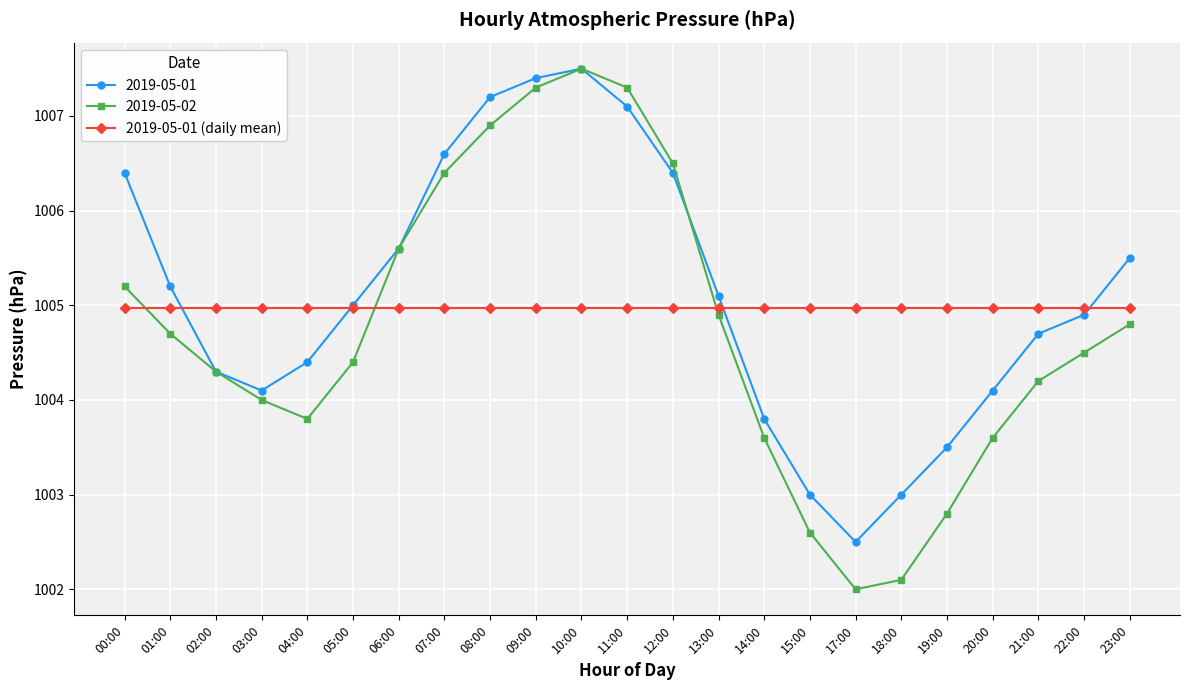

How many interior local valleys does the 2019-05-02 series have?

2